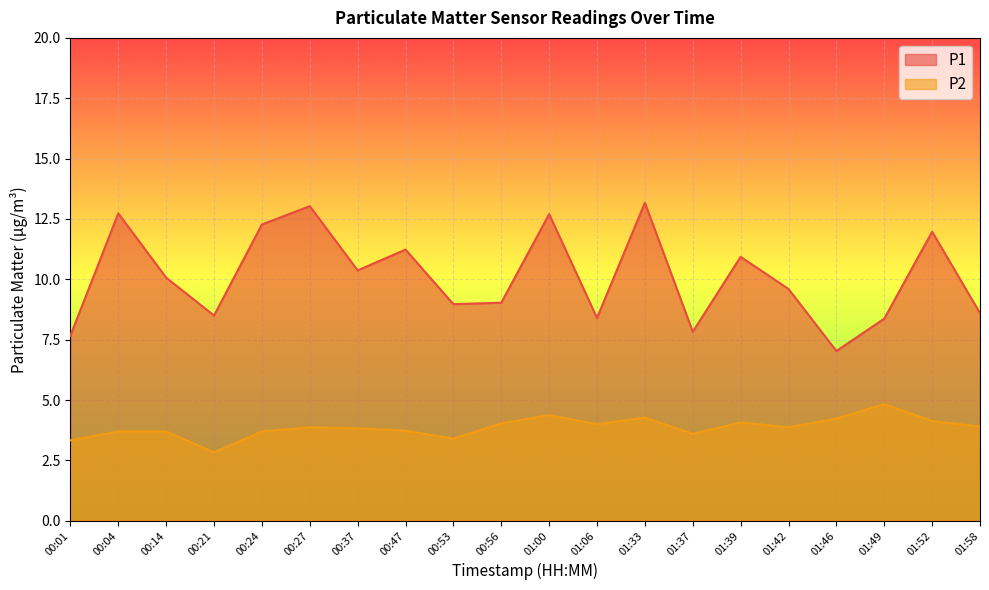

Reading left to right, transcribe all the data shown in this chart.

P1: 00:01=7.7	00:04=12.7	00:14=10.1	00:21=8.5	00:24=12.3	00:27=13.0	00:37=10.4	00:47=11.2	00:53=9.0	00:56=9.0	01:00=12.7	01:06=8.4	01:33=13.2	01:37=7.8	01:39=10.9	01:42=9.6	01:46=7.0	01:49=8.4	01:52=12.0	01:58=8.6
P2: 00:01=3.3	00:04=3.7	00:14=3.7	00:21=2.8	00:24=3.7	00:27=3.9	00:37=3.8	00:47=3.7	00:53=3.4	00:56=4.0	01:00=4.4	01:06=4.0	01:33=4.3	01:37=3.6	01:39=4.1	01:42=3.9	01:46=4.2	01:49=4.8	01:52=4.1	01:58=3.9